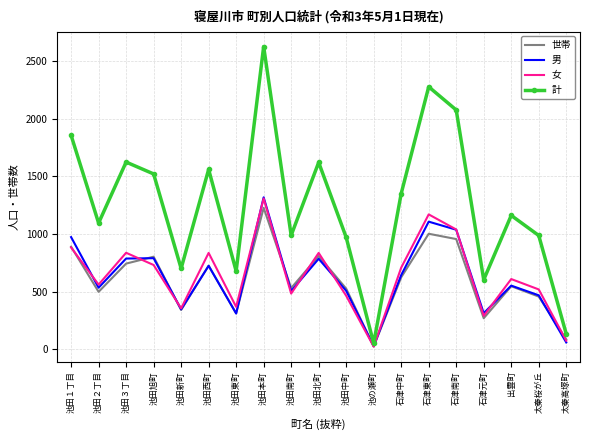

In 女, how many points are lower than both neighbors (excluding endpoints)?

6